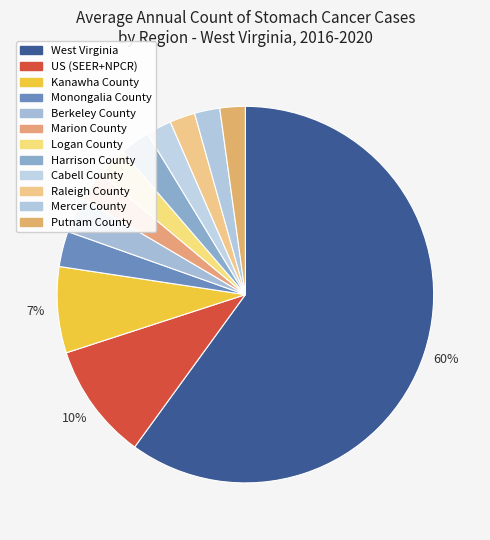

Count the number of slices in the pie.

12